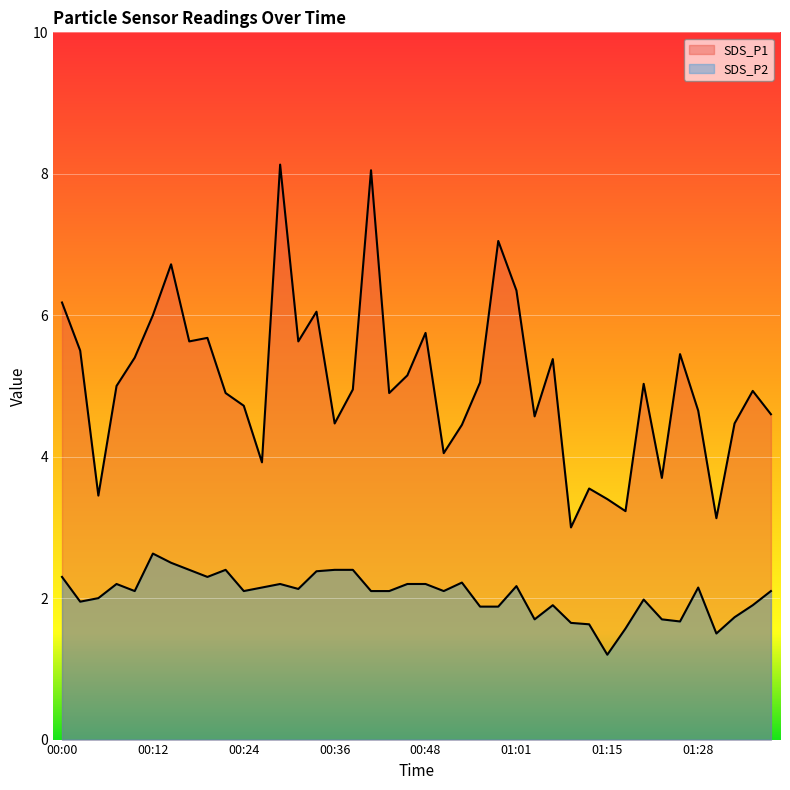

What is the difference between the second highest and minimum values in the SDS_P1 series?

5.1